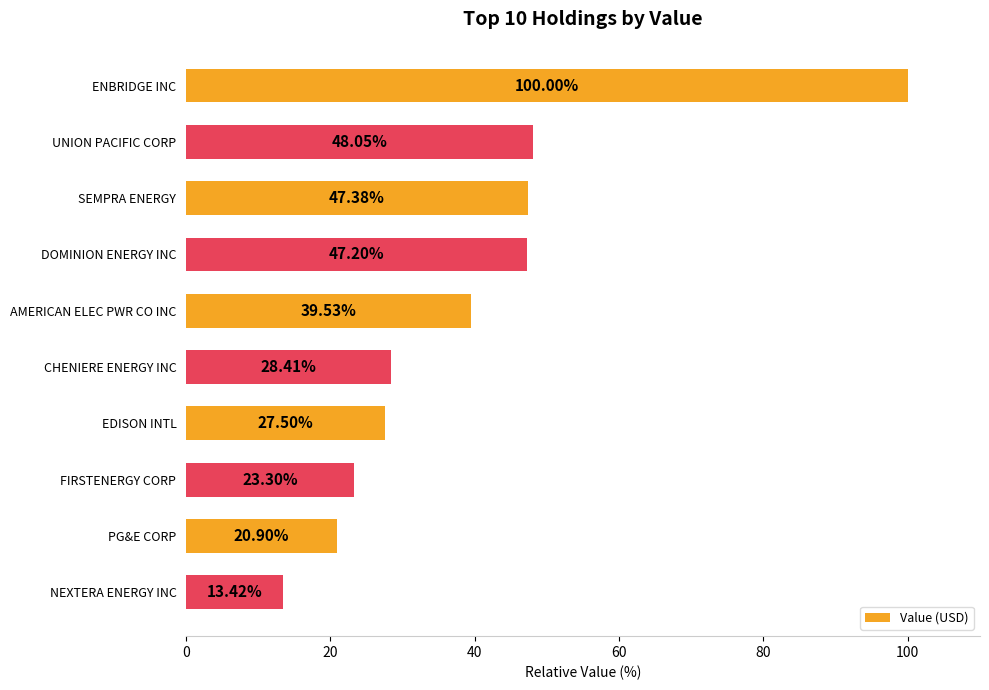

What is the label of the 6th bar from the top?

CHENIERE ENERGY INC